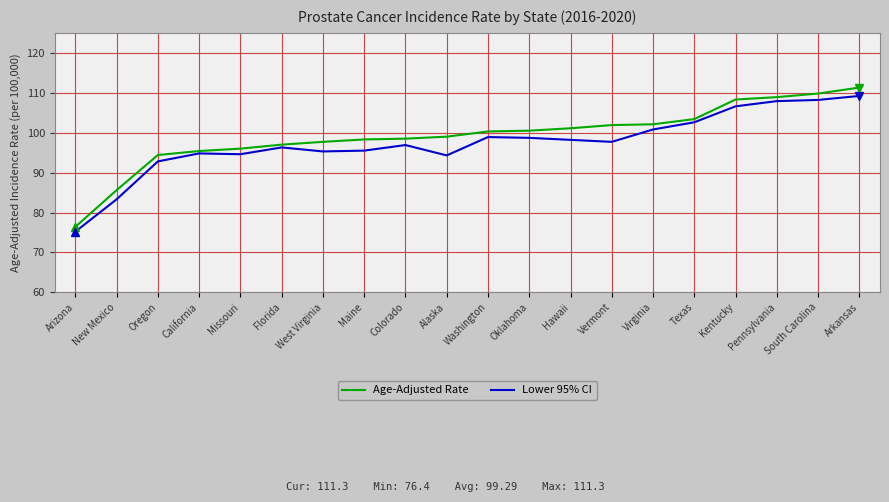

List the series in order of their peak value, lowest first.

Lower 95% CI, Age-Adjusted Rate